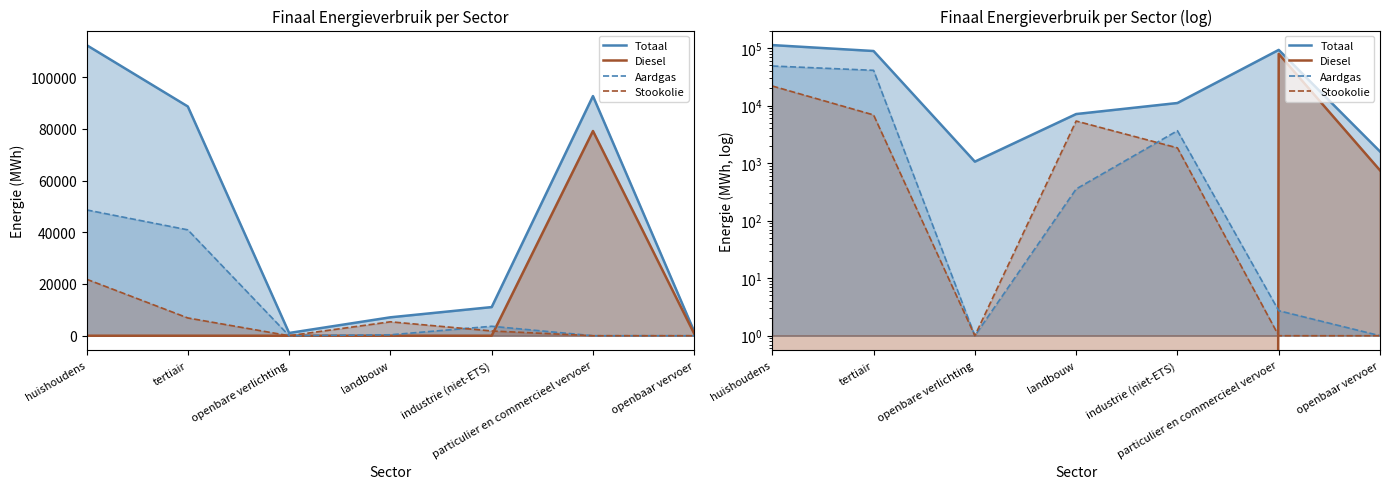

True or false: Aardgas has a value of 1372.5 at industrie (niet-ETS).

False